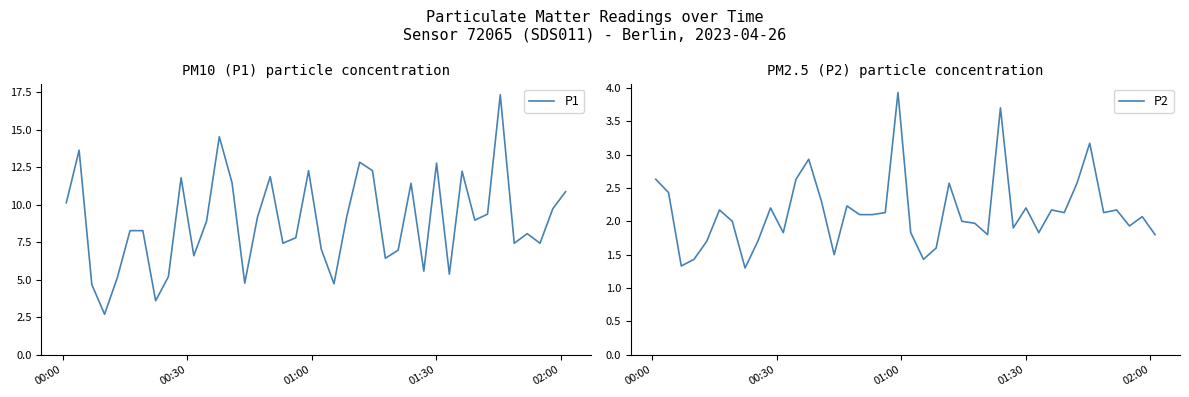

What are all the series names shown in the legend?

P1, P2